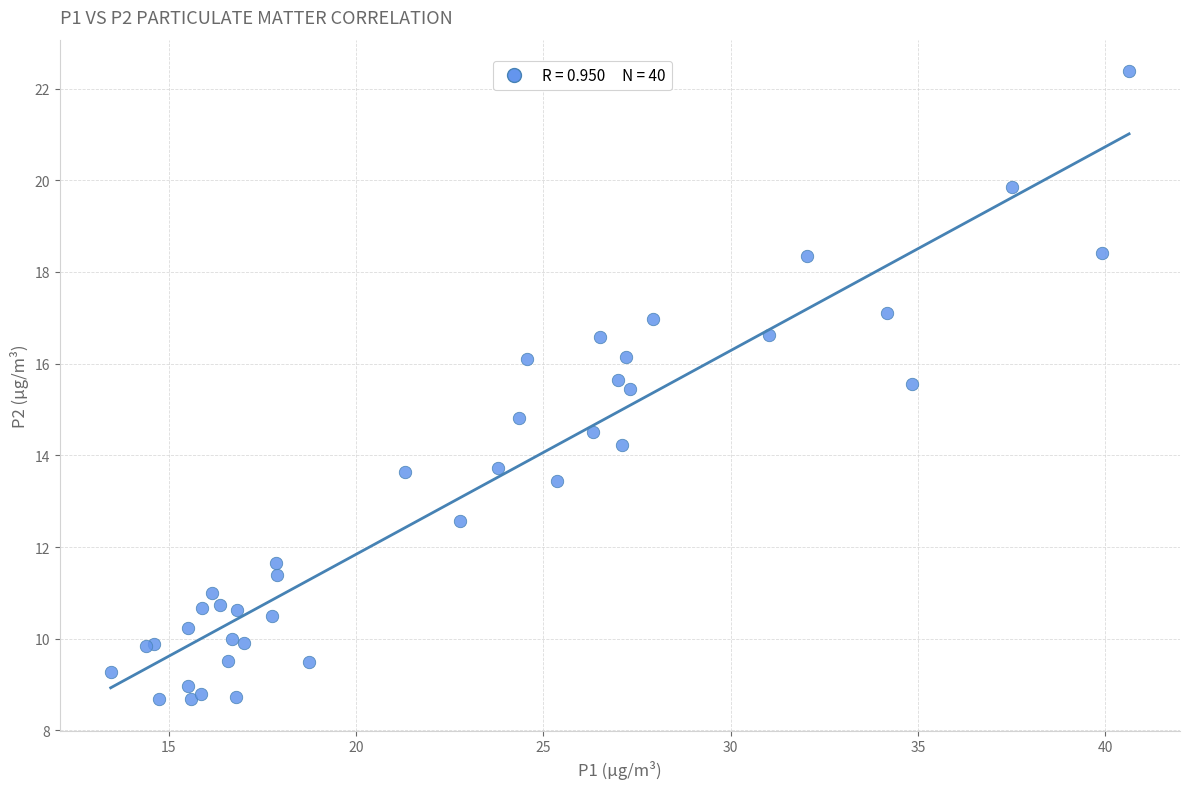

What Y value in the scatter plot is closest to 15?

14.8